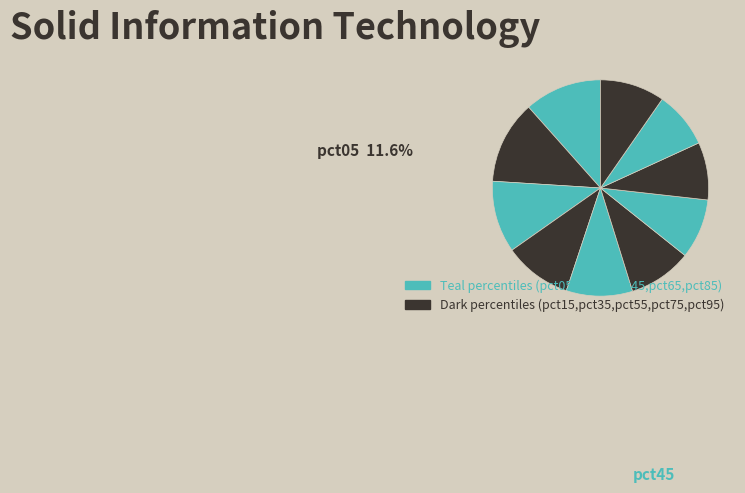

What percentage is NOT represented by pct25?

89.3%